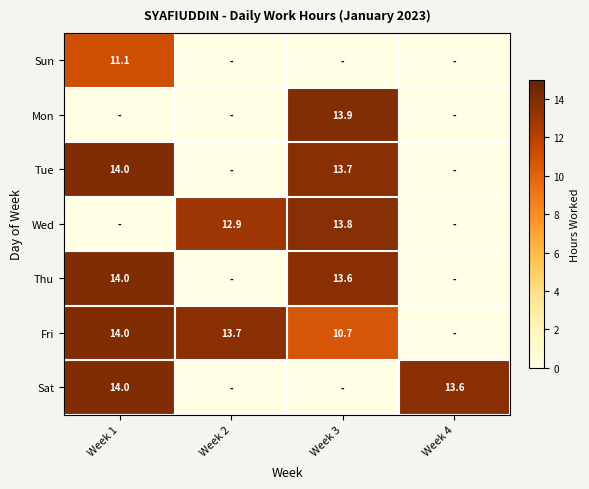

True or false: Fri has a value of 18.0 at Week 3.

False